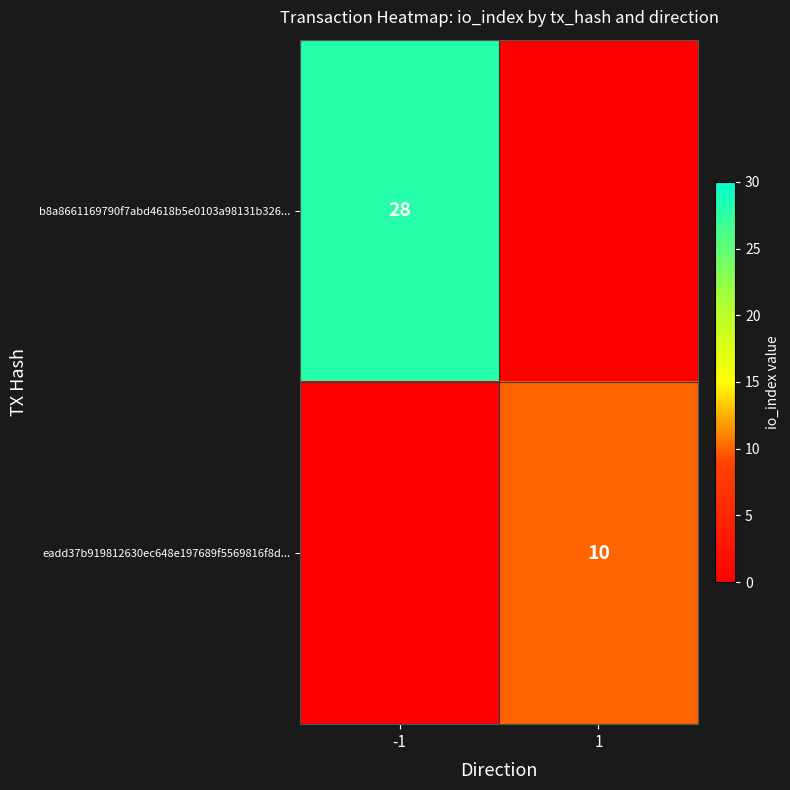

Is the value of b8a8661169790f7abd4618b5e0103a98131b326... at -1 greater than the value of eadd37b919812630ec648e197689f5569816f8d... at 1?

Yes